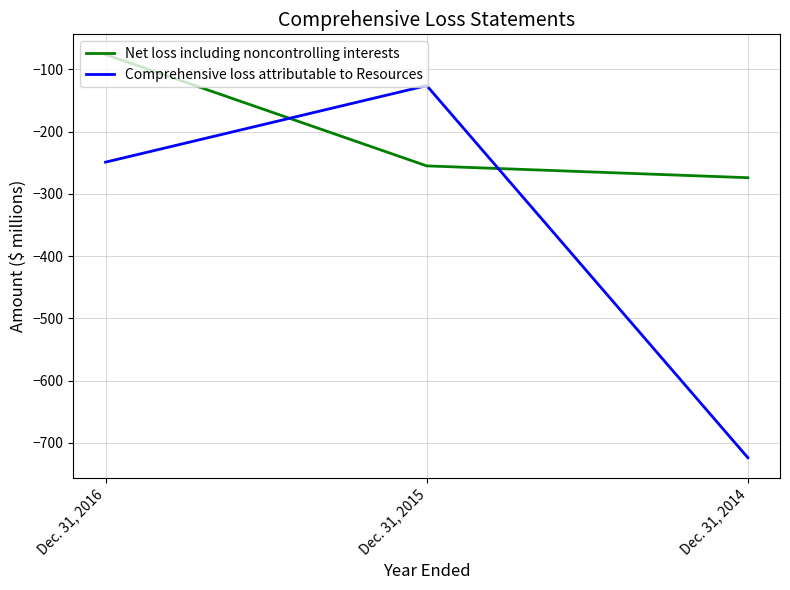

Is this an area chart (filled region under the line)?

No